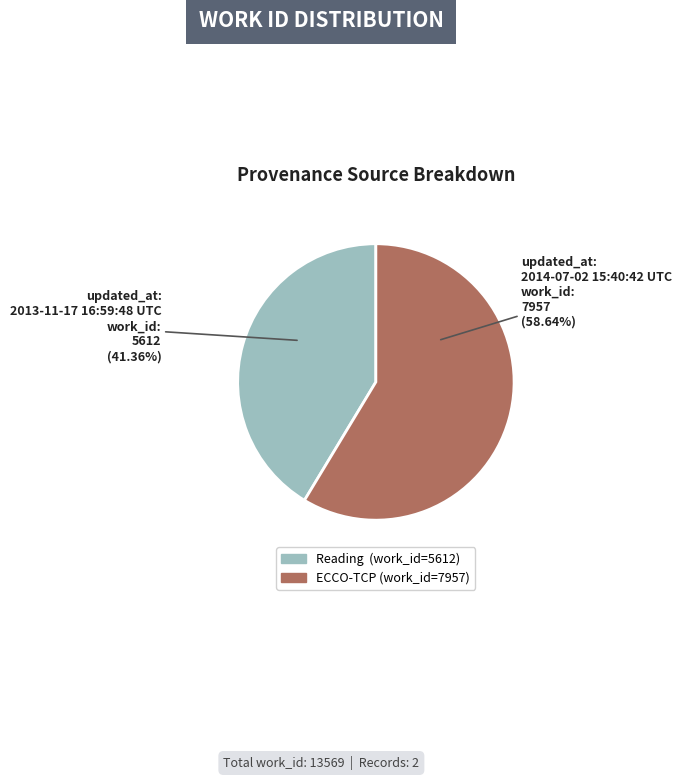

Is there a majority slice in this chart?

Yes